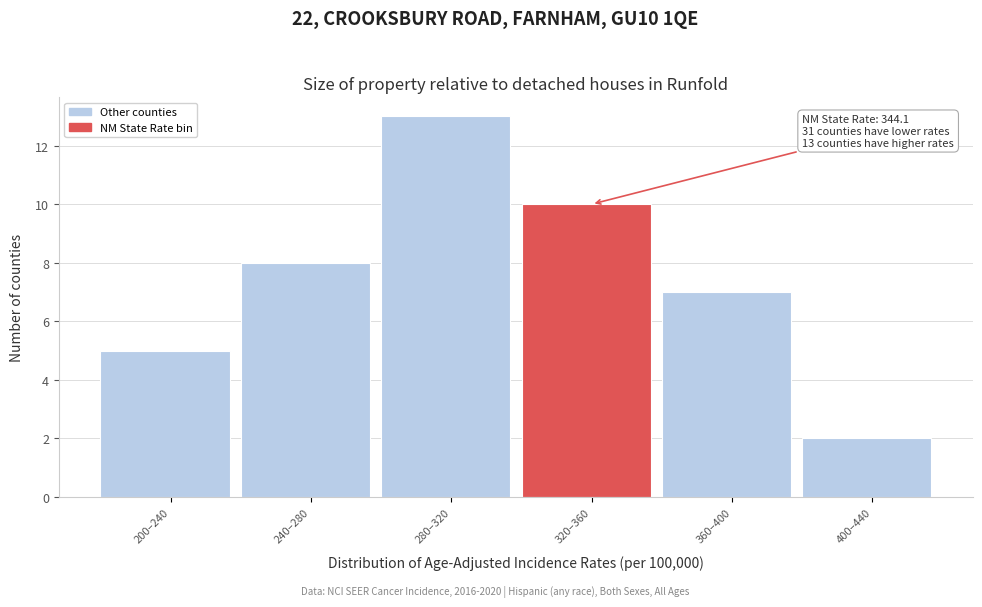

Reading left to right, what are all the values shown in this chart?

200–240=5	240–280=8	280–320=13	320–360=10	360–400=7	400–440=2